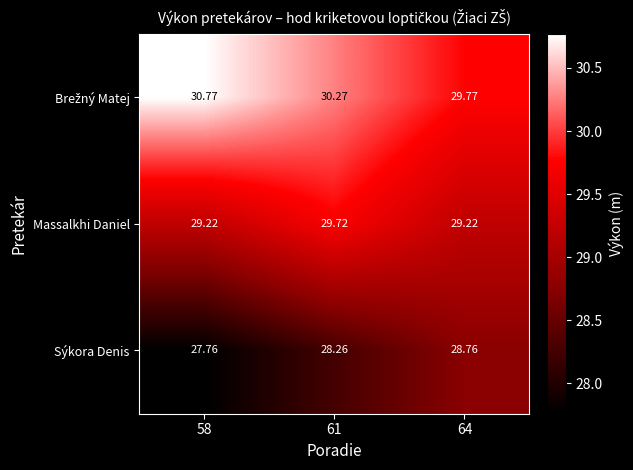

What is the greatest value displayed?

30.8